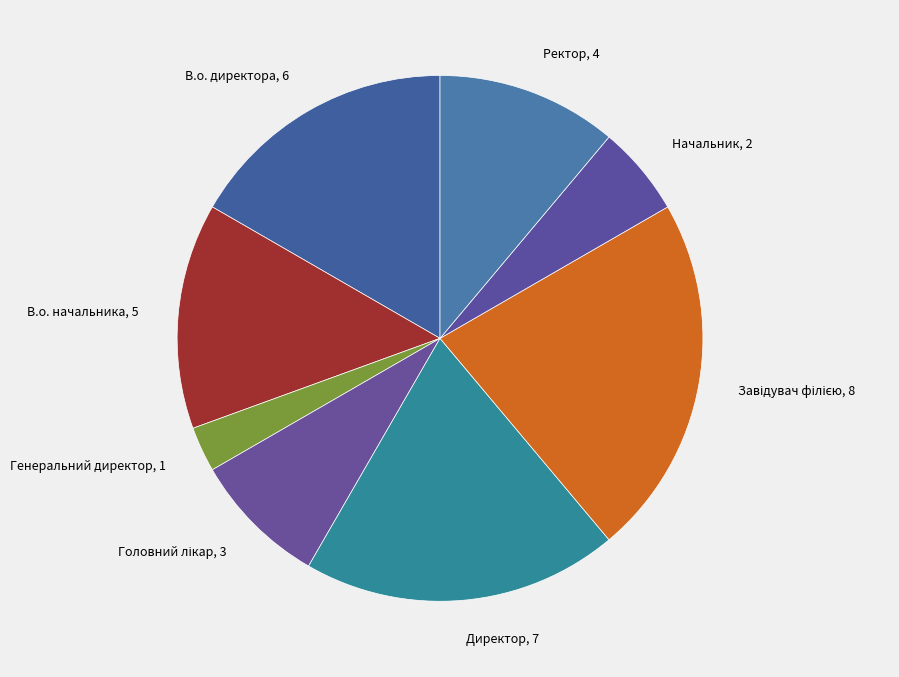

The В.о. начальника slice represents 1% of the pie. True or false?

False